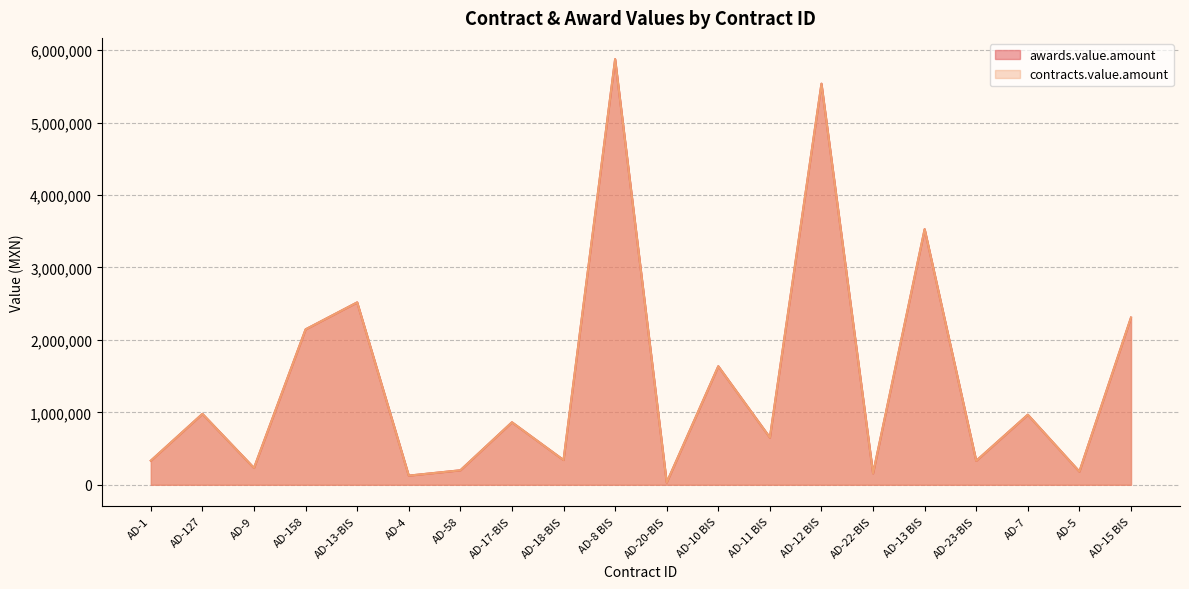

Reading left to right, extract all data points from this chart.

awards.value.amount: AD-1=332644.5	AD-127=978717.3	AD-9=232317.6	AD-158=2145935.0	AD-13-BIS=2518242.9	AD-4=126367.4	AD-58=200000.0	AD-17-BIS=862810.0	AD-18-BIS=341777.2	AD-8 BIS=5876248.8	AD-20-BIS=31632.0	AD-10 BIS=1636245.0	AD-11 BIS=652800.0	AD-12 BIS=5537347.8	AD-22-BIS=157376.0	AD-13 BIS=3529250.0	AD-23-BIS=330930.0	AD-7=967494.0	AD-5=182453.5	AD-15 BIS=2308380.0
contracts.value.amount: AD-1=332644.5	AD-127=978717.3	AD-9=232317.6	AD-158=2145935.0	AD-13-BIS=2518242.9	AD-4=126367.4	AD-58=200000.0	AD-17-BIS=862810.0	AD-18-BIS=341777.2	AD-8 BIS=5876248.8	AD-20-BIS=31632.0	AD-10 BIS=1636245.0	AD-11 BIS=652800.0	AD-12 BIS=5537347.8	AD-22-BIS=157376.0	AD-13 BIS=3529250.0	AD-23-BIS=330930.0	AD-7=967494.0	AD-5=182453.5	AD-15 BIS=2308380.0